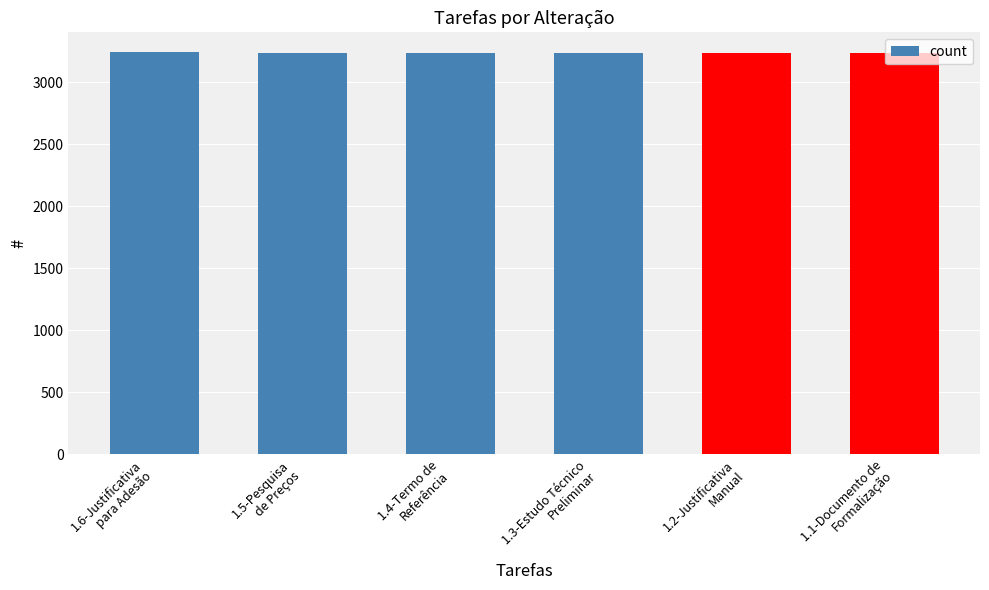

What is the label of the 2nd bar from the right?

1.2-Justificativa
Manual